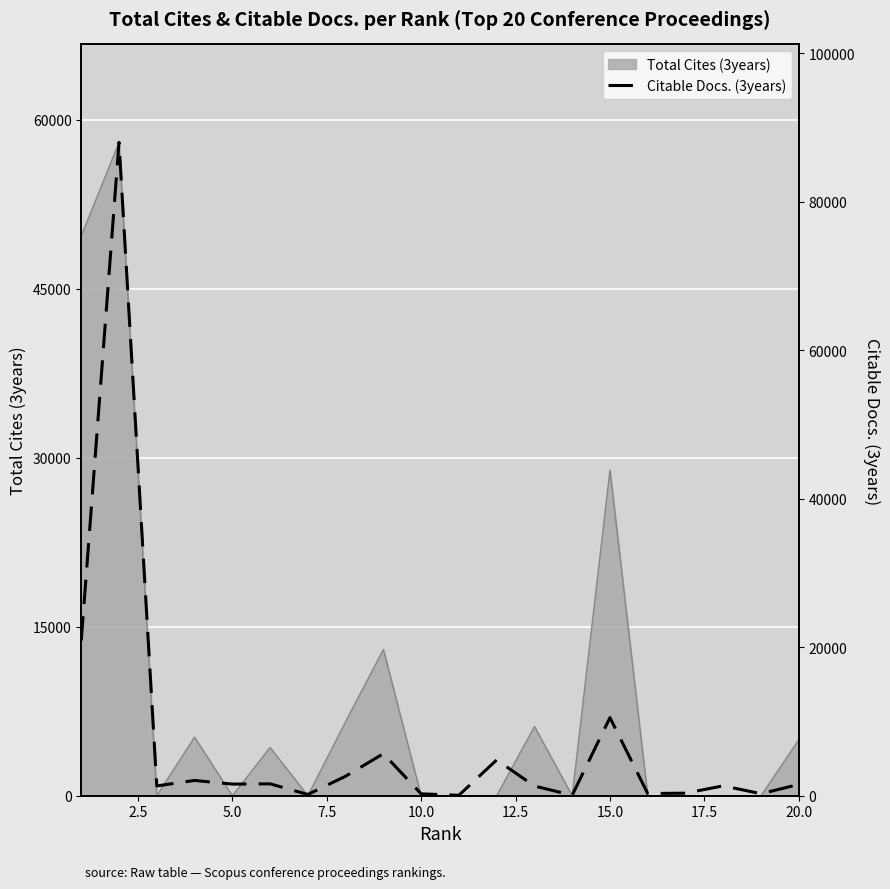

What is the greatest value displayed?

87993